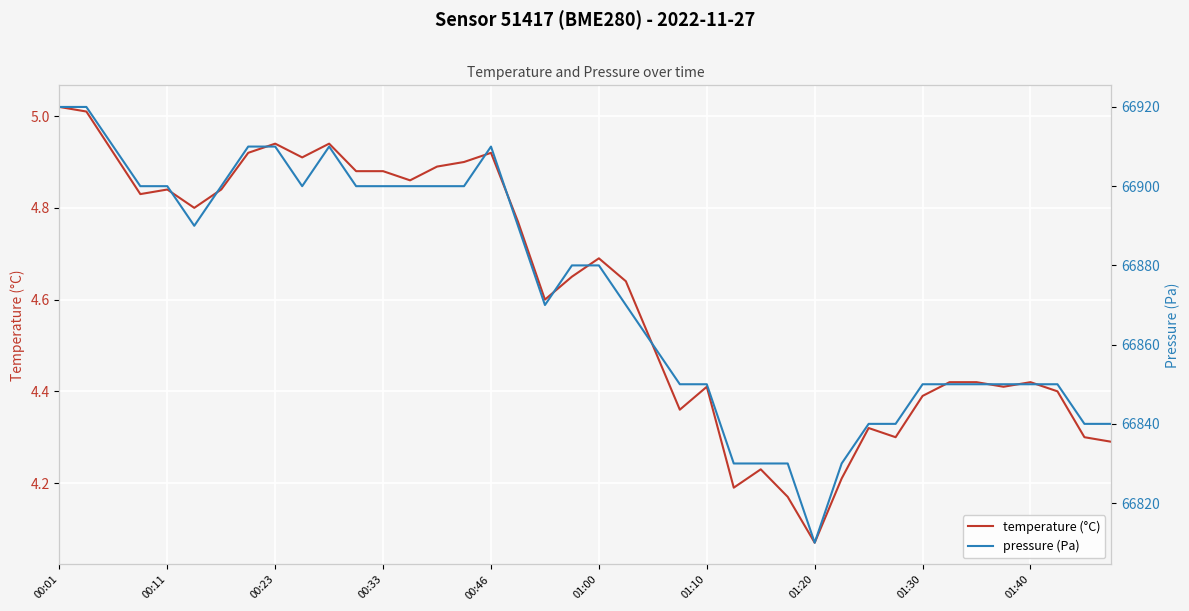

Reading right to left, extract all data points from this chart.

temperature (°C): 4.3	4.3	4.4	4.4	4.4	4.4	4.4	4.4	4.3	4.3	4.2	4.1	4.2	4.2	4.2	4.4	4.4	4.5	4.6	4.7	4.7	4.6	4.8	4.9	4.9	4.9	4.9	4.9	4.9	4.9	4.9	4.9	4.9	4.8	4.8	4.8	4.8	4.9	5.0	5.0
pressure (Pa): 66840.0	66840.0	66850.0	66850.0	66850.0	66850.0	66850.0	66850.0	66840.0	66840.0	66830.0	66810.0	66830.0	66830.0	66830.0	66850.0	66850.0	66860.0	66870.0	66880.0	66880.0	66870.0	66890.0	66910.0	66900.0	66900.0	66900.0	66900.0	66900.0	66910.0	66900.0	66910.0	66910.0	66900.0	66890.0	66900.0	66900.0	66910.0	66920.0	66920.0